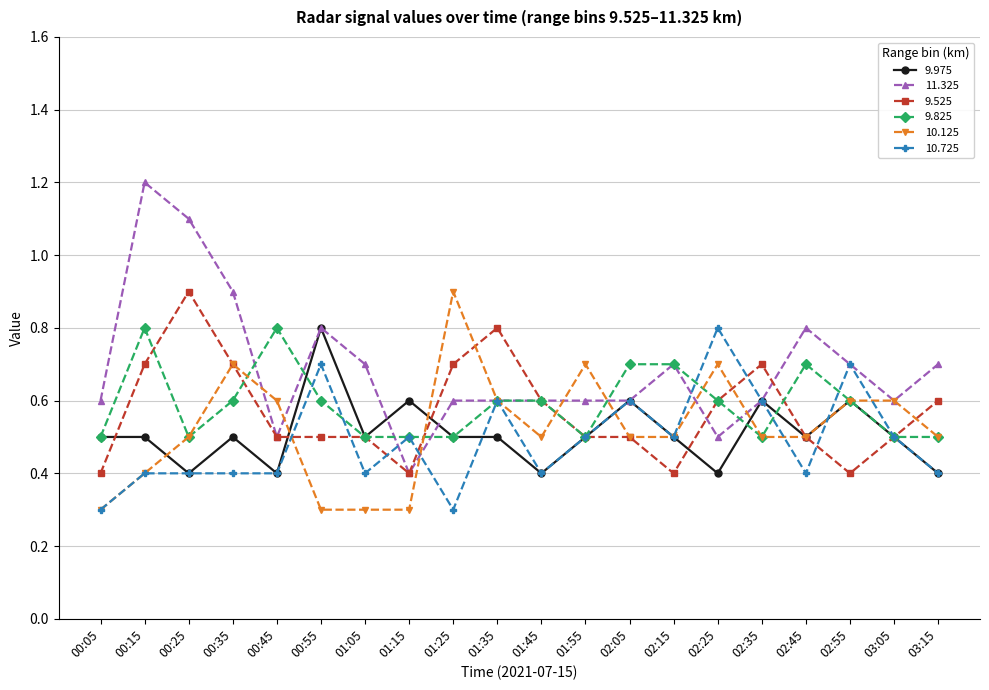

What is the value of the 11.325 point at the 17th from the left?

0.8